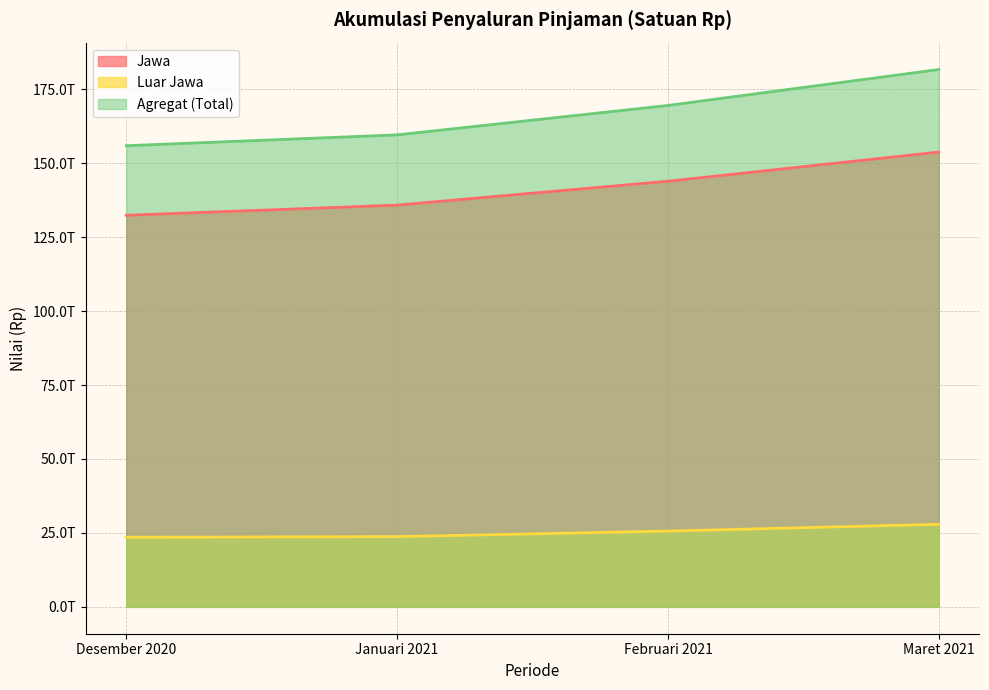

Which series has the largest total across all categories?

Agregat (Total)